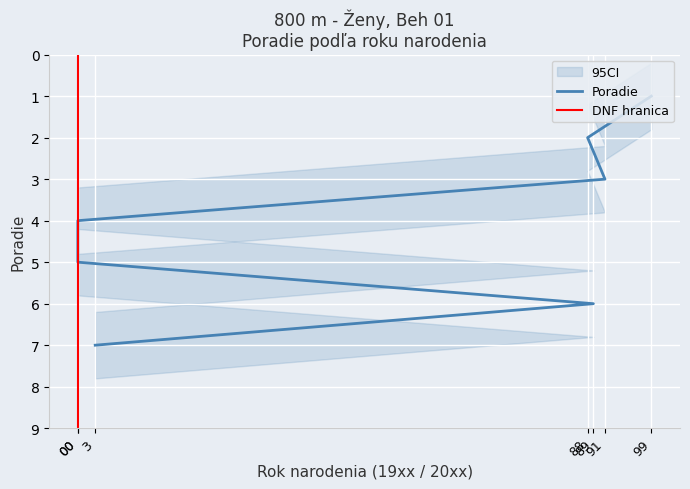

The chart shows a value of 6 at 0. True or false?

False